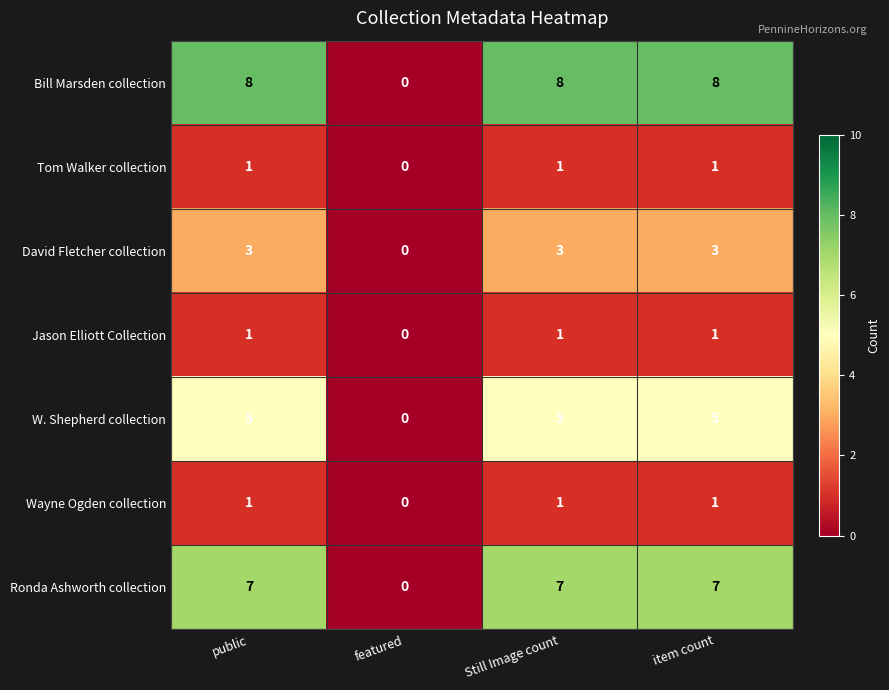

Reading right to left, list all the values displayed in this chart.

Bill Marsden collection: item count=8	Still Image count=8	featured=0	public=8
Tom Walker collection: item count=1	Still Image count=1	featured=0	public=1
David Fletcher collection: item count=3	Still Image count=3	featured=0	public=3
Jason Elliott Collection: item count=1	Still Image count=1	featured=0	public=1
W. Shepherd collection: item count=5	Still Image count=5	featured=0	public=5
Wayne Ogden collection: item count=1	Still Image count=1	featured=0	public=1
Ronda Ashworth collection: item count=7	Still Image count=7	featured=0	public=7